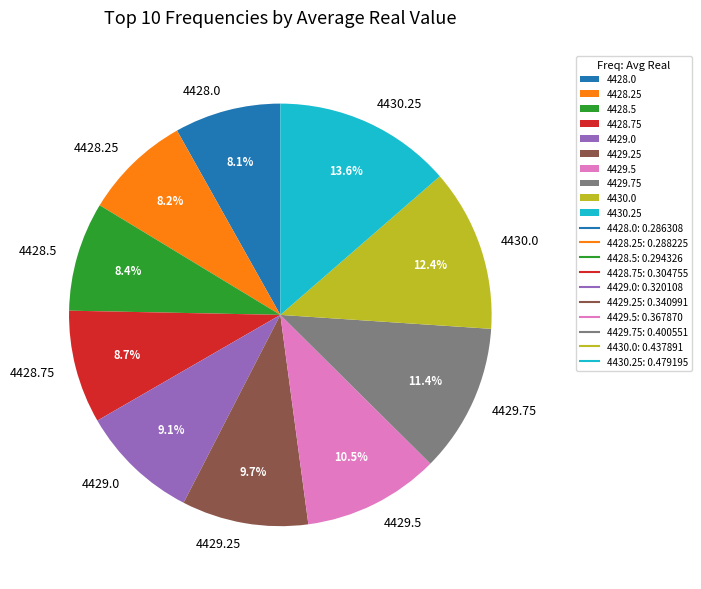

To the nearest percent, what percentage of the pie is 4430.0?

12%